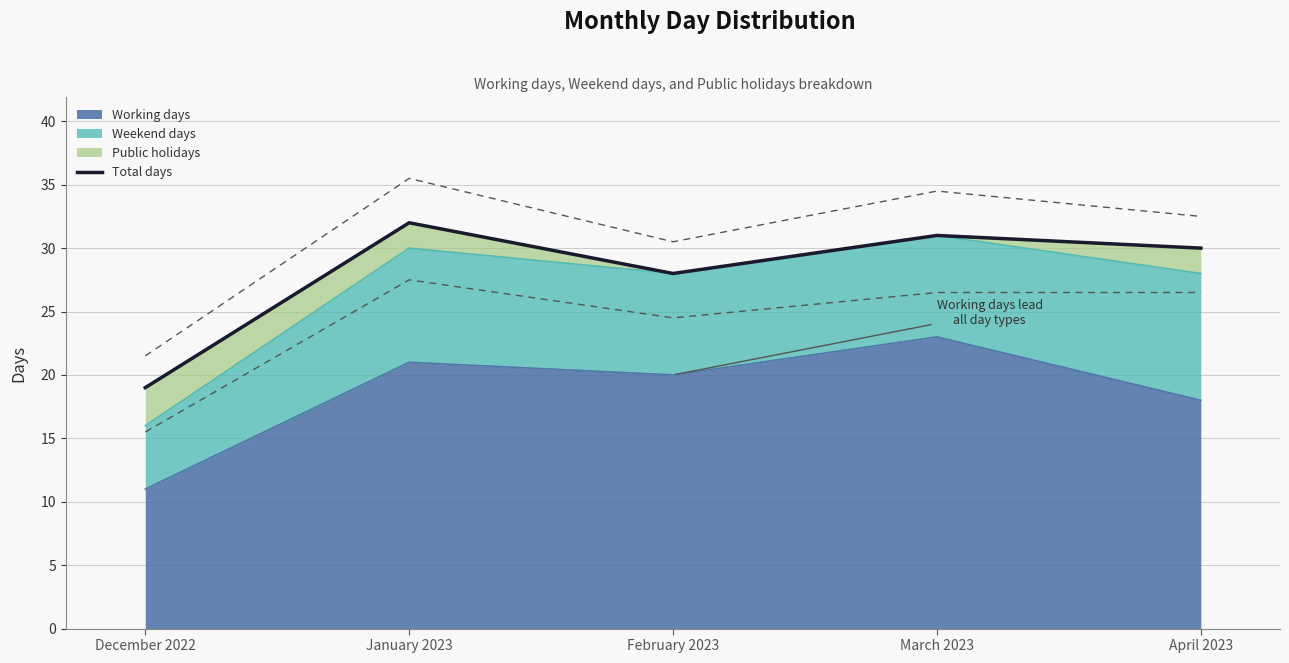

At which label is the value closest to 25?

February 2023